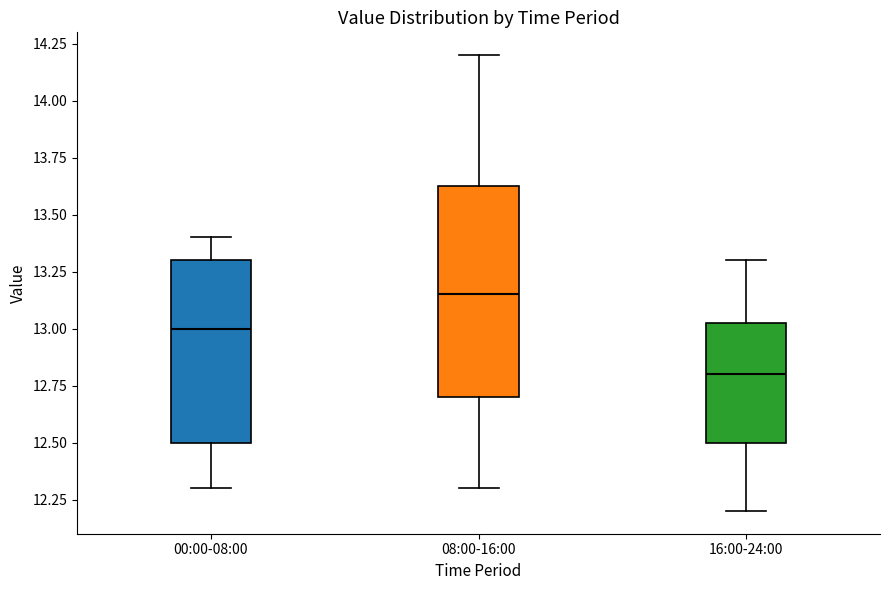

Reading left to right, transcribe this box plot: for each box, give where its median line is, the range the box spans, and where its two whiskers end, as read against the y-axis. The values are not printed on the chart, so give them approximately, as read against the axis.

00:00-08:00: median 13.00, box 12.50 to 13.30, whiskers 12.30 to 13.40
08:00-16:00: median 13.15, box 12.70 to 13.65, whiskers 12.30 to 14.20
16:00-24:00: median 12.80, box 12.50 to 13.05, whiskers 12.20 to 13.30